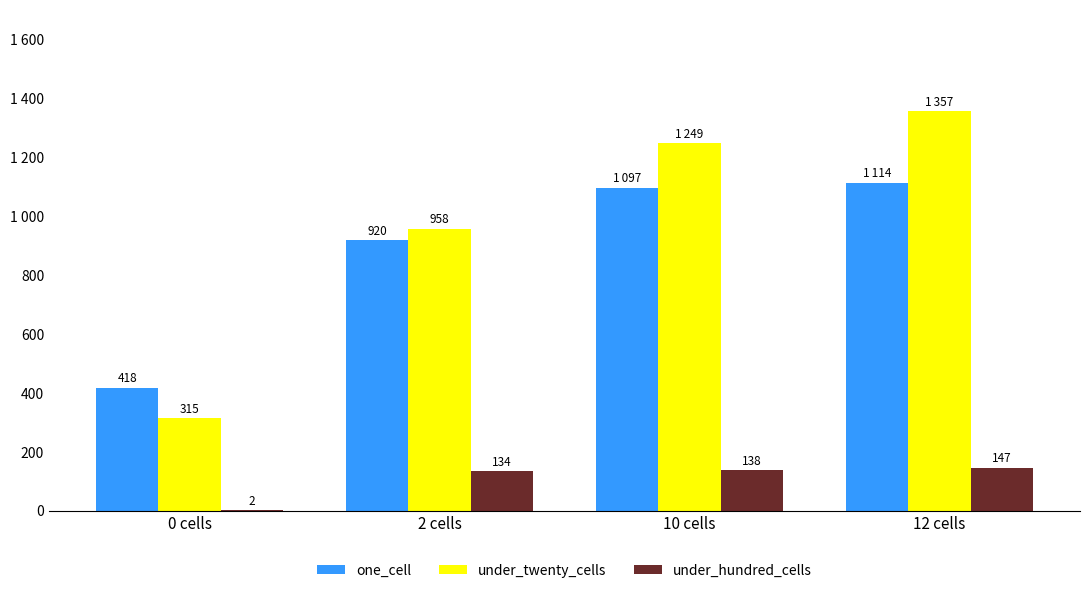

Does the chart contain stacked bars?

No